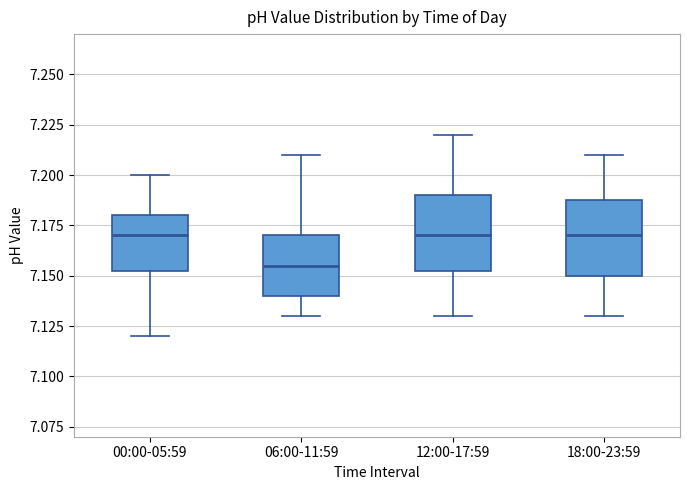

Reading left to right, transcribe this box plot: for each box, give where its median line is, the range the box spans, and where its two whiskers end, as read against the y-axis. The values are not printed on the chart, so give them approximately, as read against the axis.

00:00-05:59: median 7.170, box 7.155 to 7.180, whiskers 7.120 to 7.200
06:00-11:59: median 7.155, box 7.140 to 7.170, whiskers 7.130 to 7.210
12:00-17:59: median 7.170, box 7.155 to 7.190, whiskers 7.130 to 7.220
18:00-23:59: median 7.170, box 7.150 to 7.190, whiskers 7.130 to 7.210